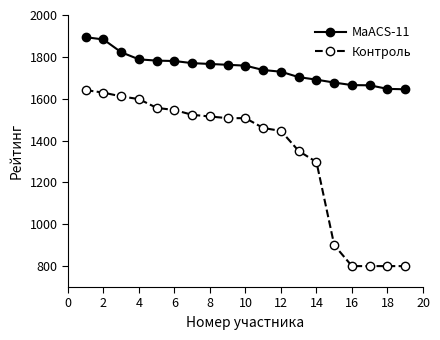

Rank the series by their maximum value, from highest to lowest.

MaACS-11, Контроль